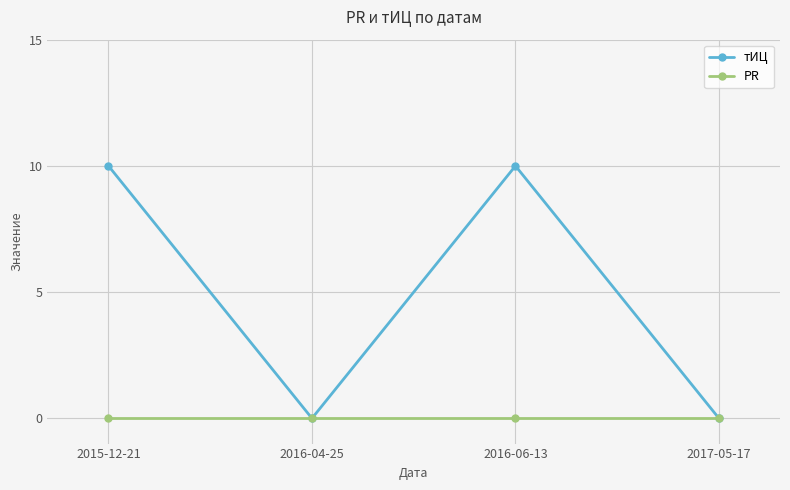

Is the value of PR at 2017-05-17 greater than the value of тИЦ at 2015-12-21?

No